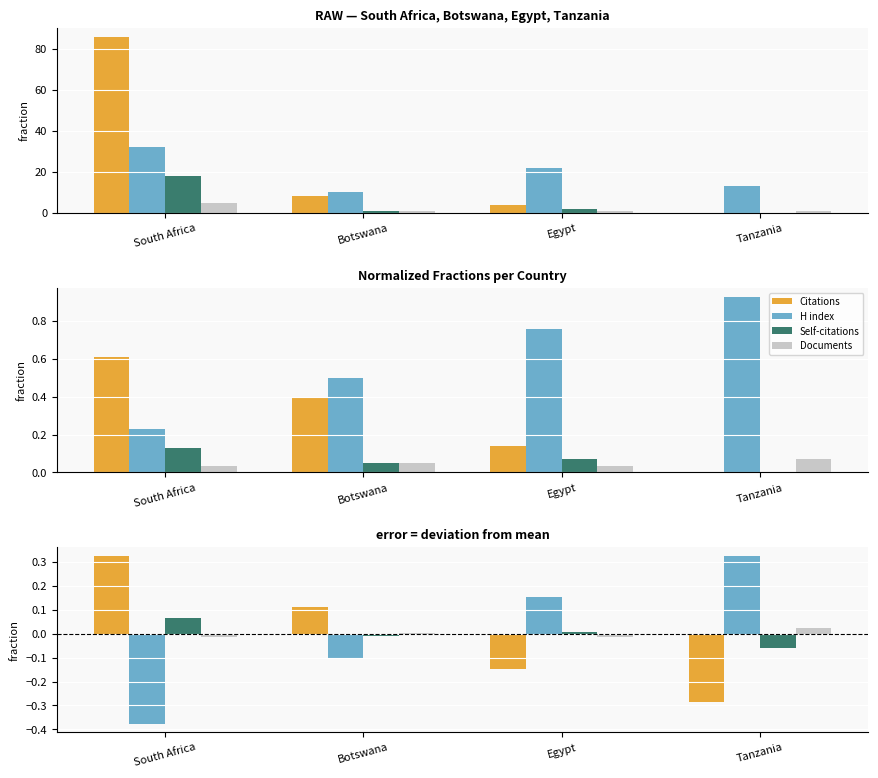

The Documents series shows -0.0 at Egypt. True or false?

True